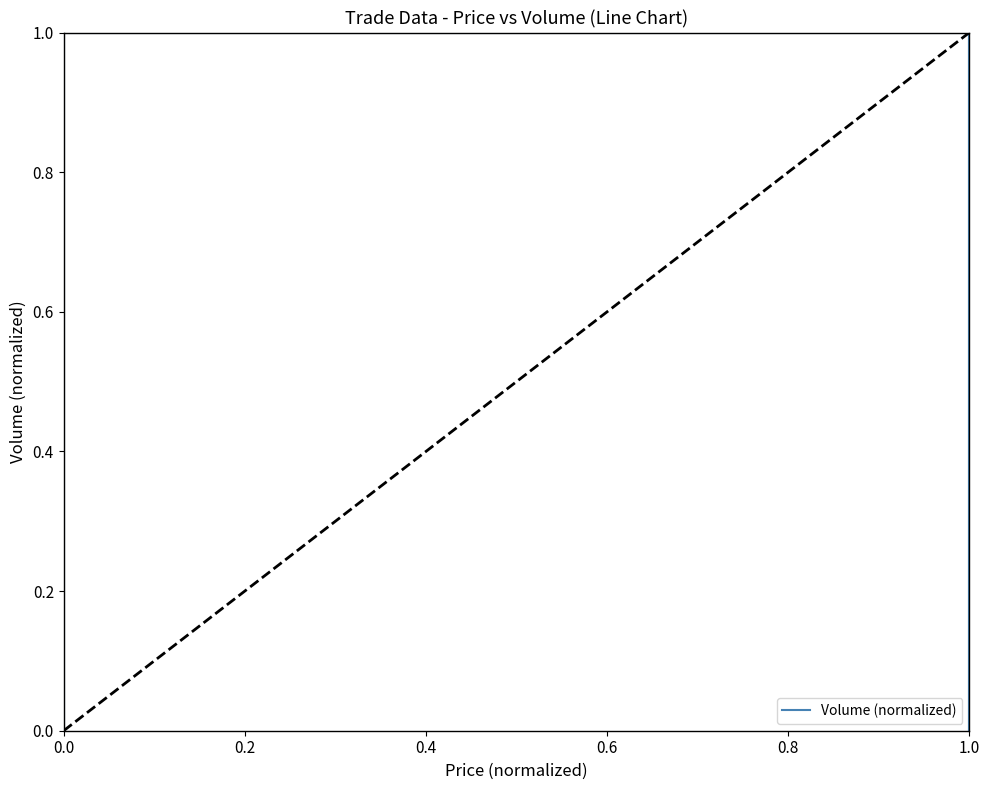

What is the difference between the values at 1.0 and 0.6?

1.0